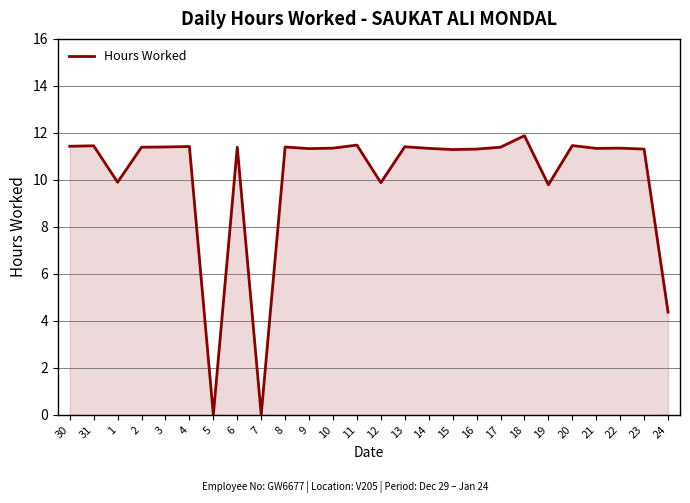

What is the maximum value shown in the chart?

11.9